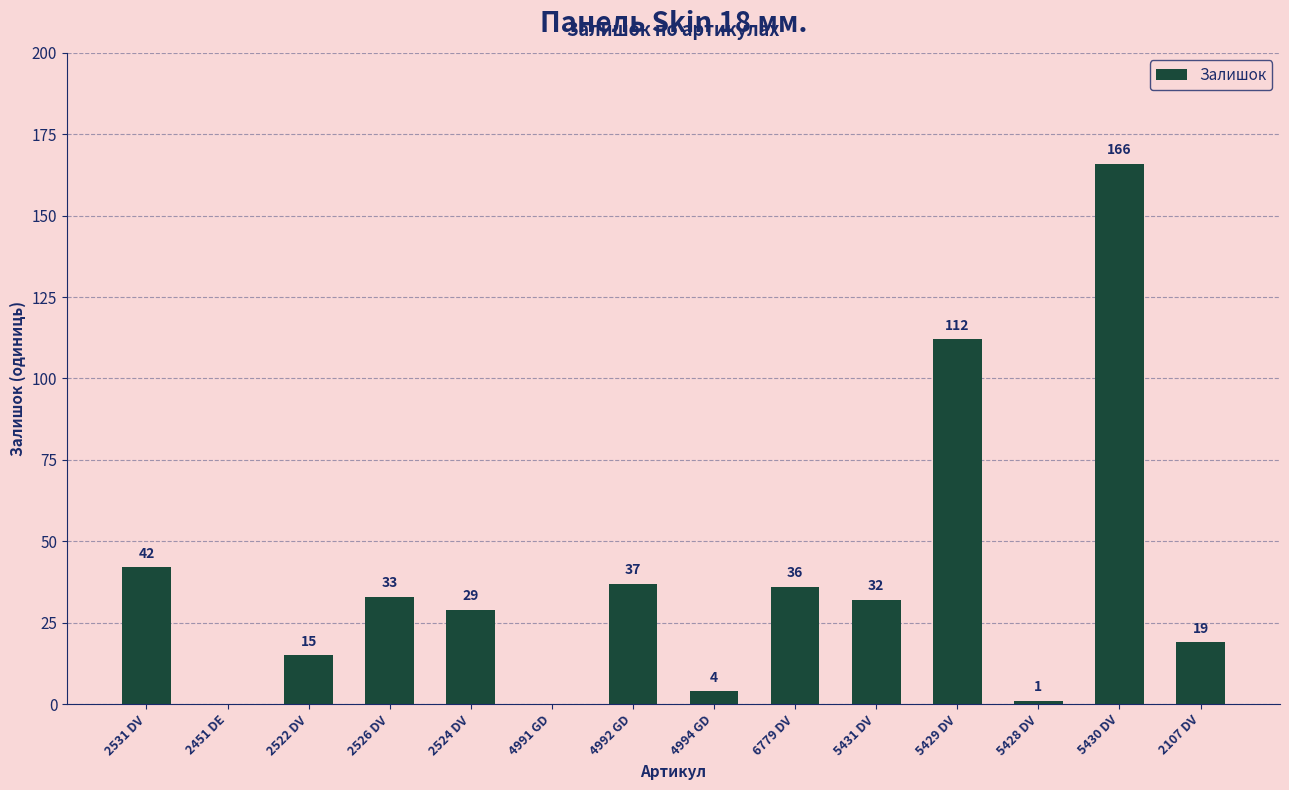

What is the change in value from 4994 GD to 2107 DV?

+15